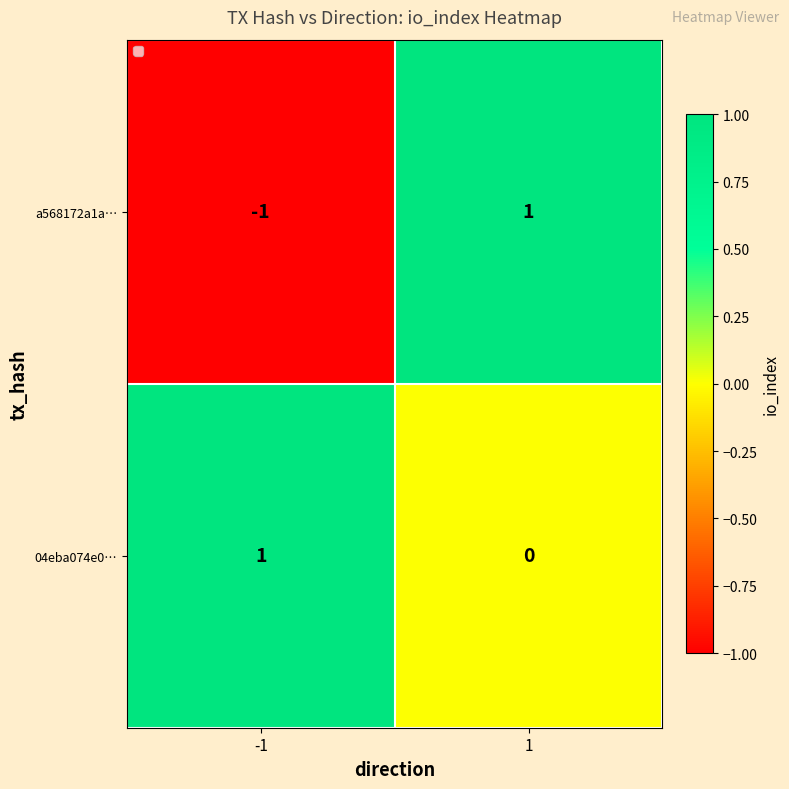

Which series has the largest total across all categories?

04eba074e0…